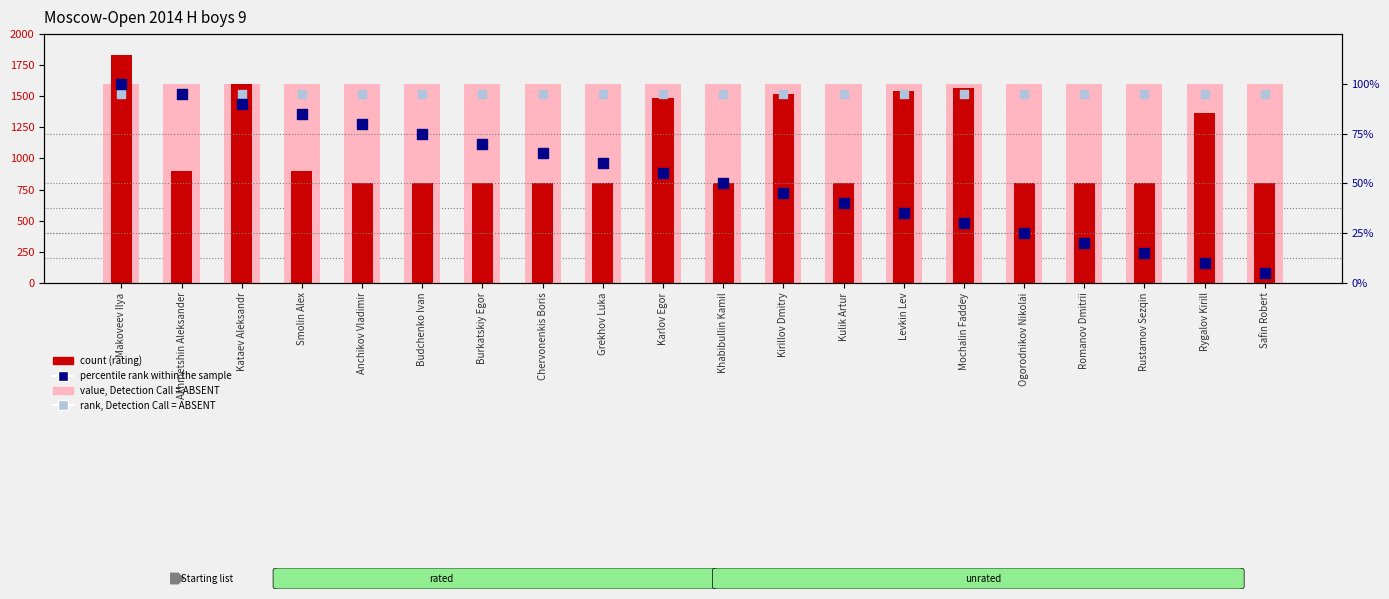

At which category is the sum across all series the highest?

Makoveev Ilya